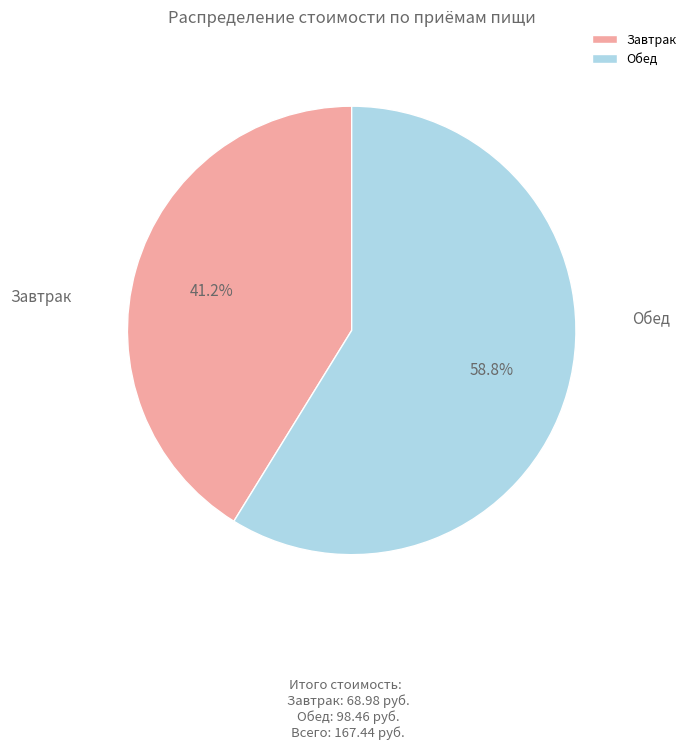

Which category has the biggest portion of the pie?

Обед